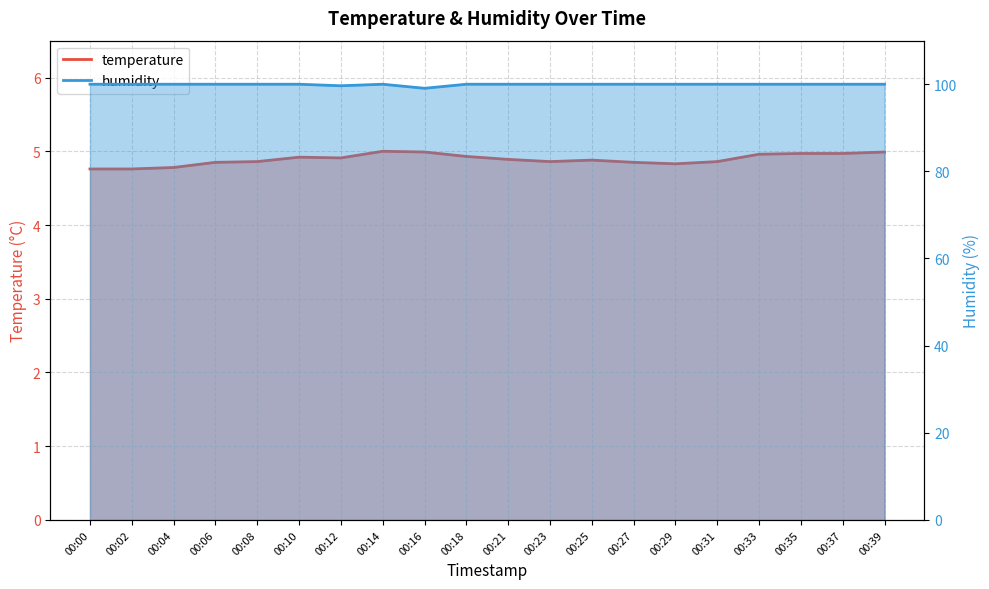

True or false: temperature and humidity intersect in this chart.

False